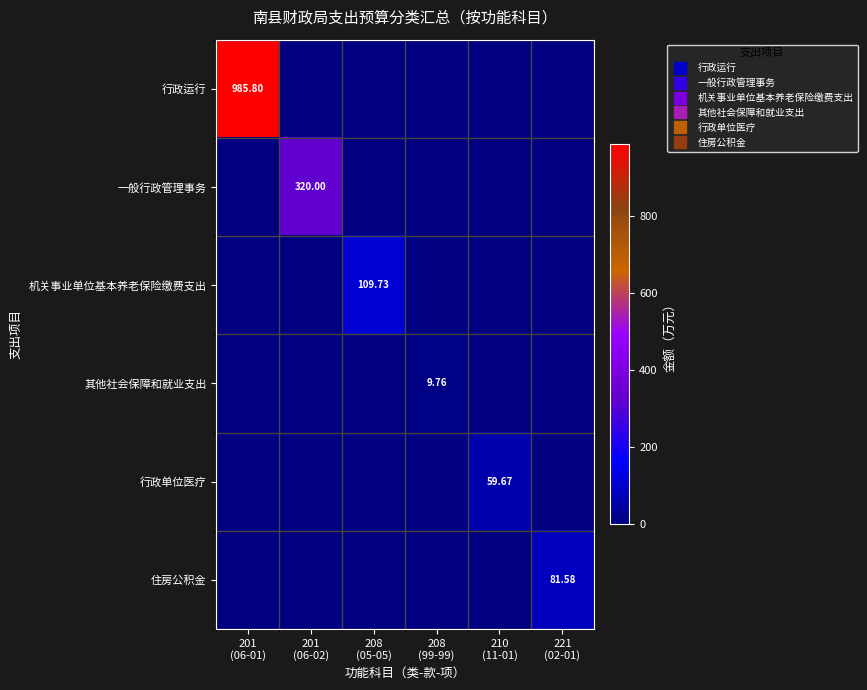

Which series has the largest range (max minus min)?

行政运行